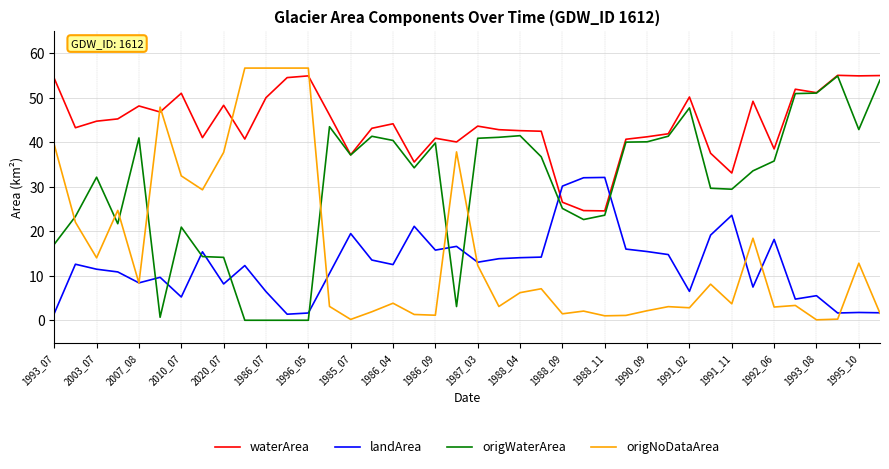

Which series has the largest total across all categories?

waterArea